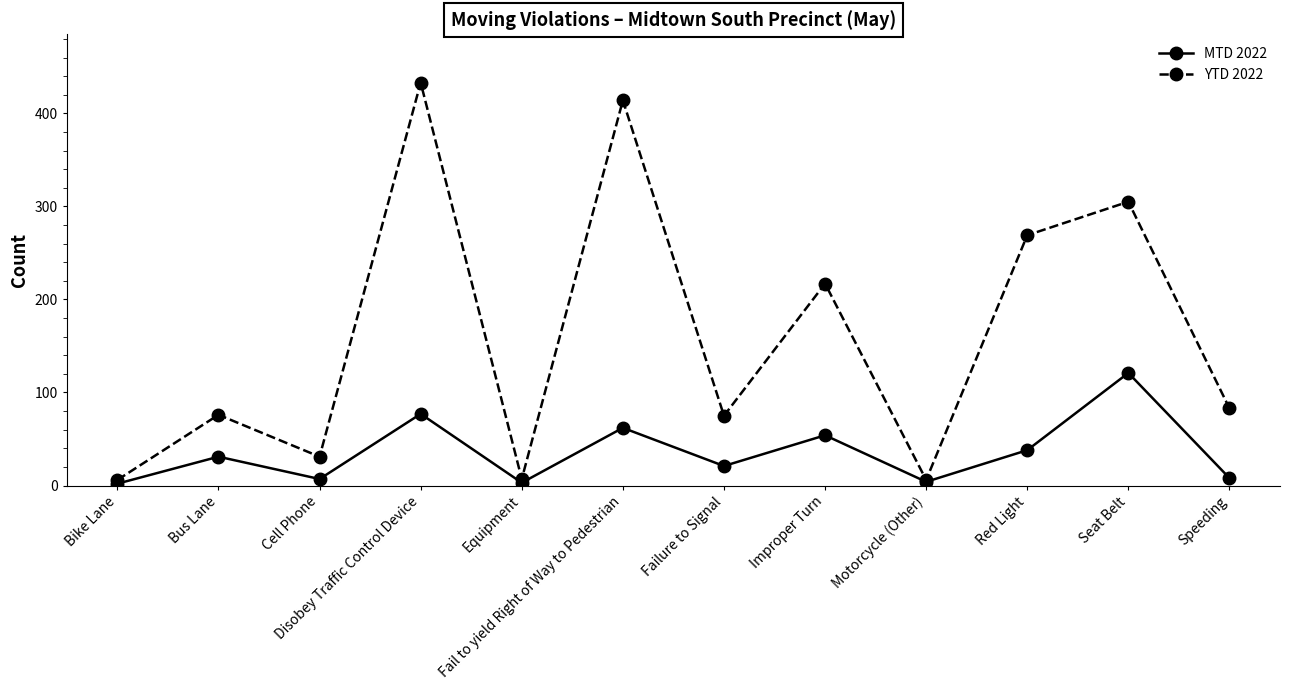

What is the sum of the MTD 2022 values at Fail to yield Right of Way to Pedestrian and Equipment?

65